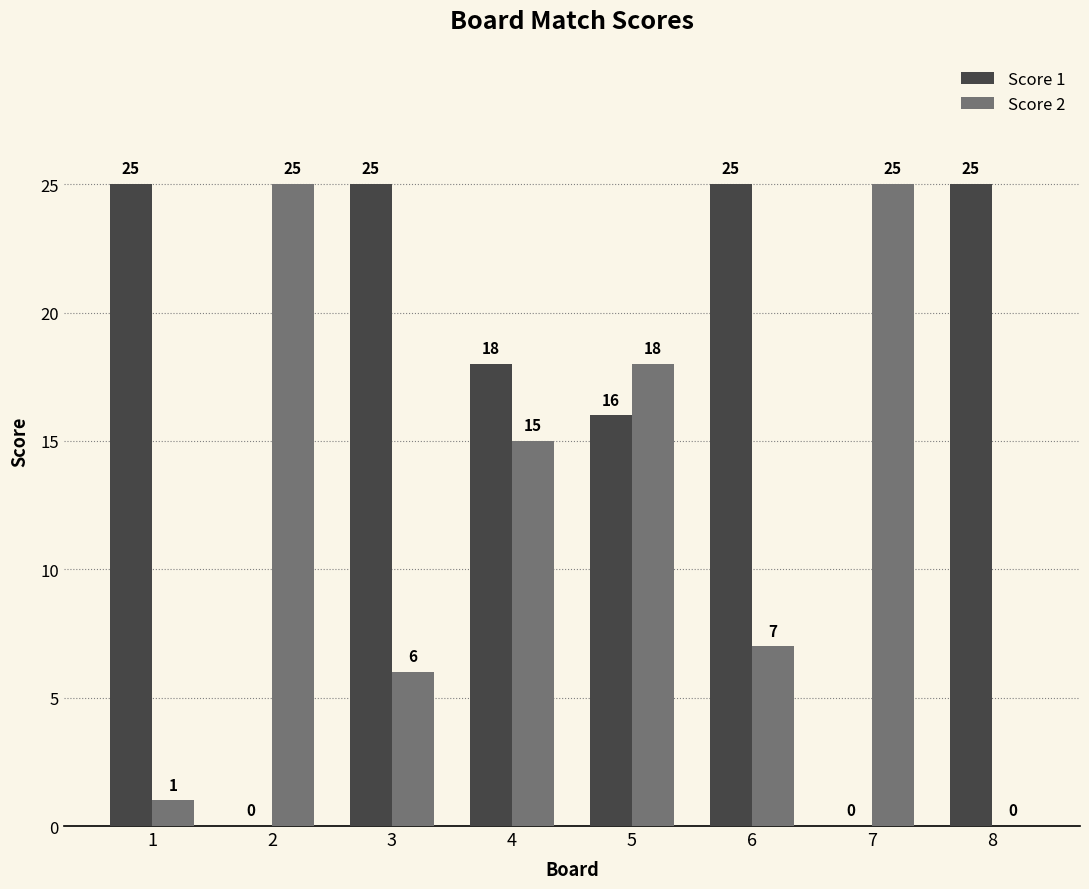

What is the sum of the Score 2 values at 8 and 5?

18